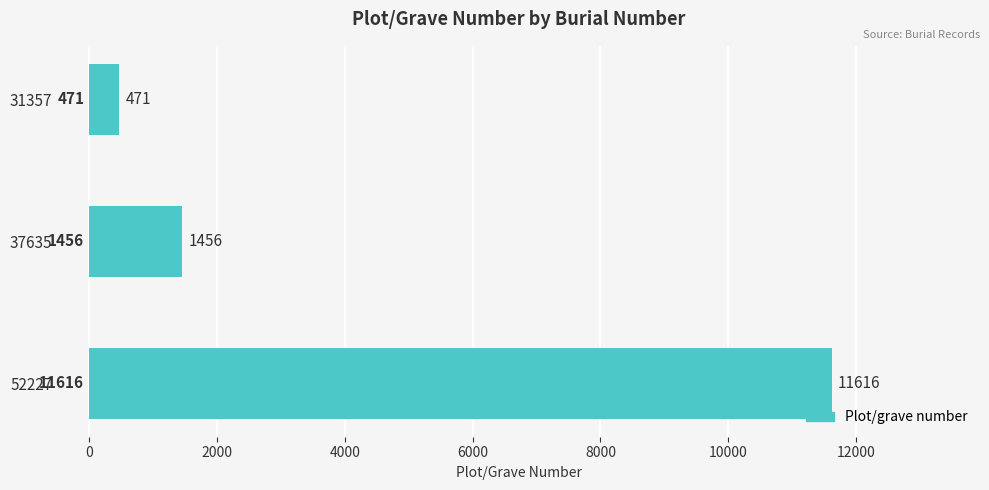

What is the ratio of the value at 52227 to the value at 31357?

24.7